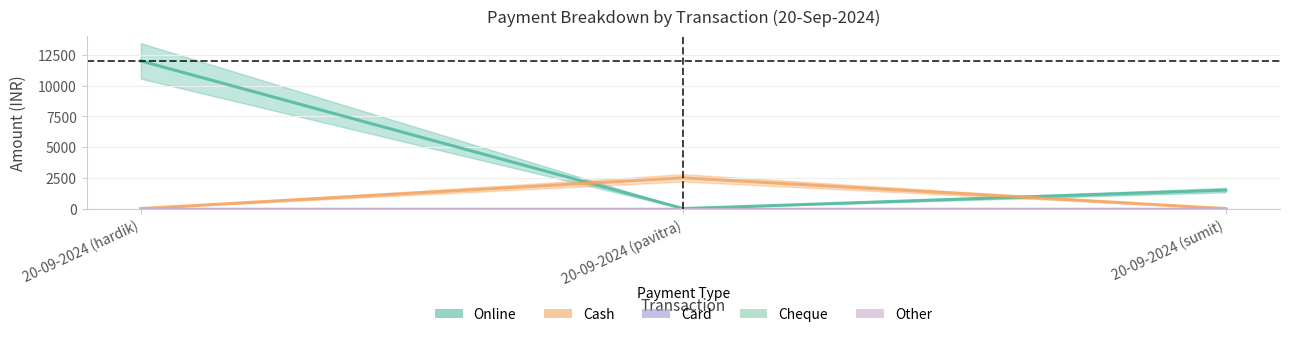

At which label does Cheque reach its peak?

20-09-2024 (hardik)